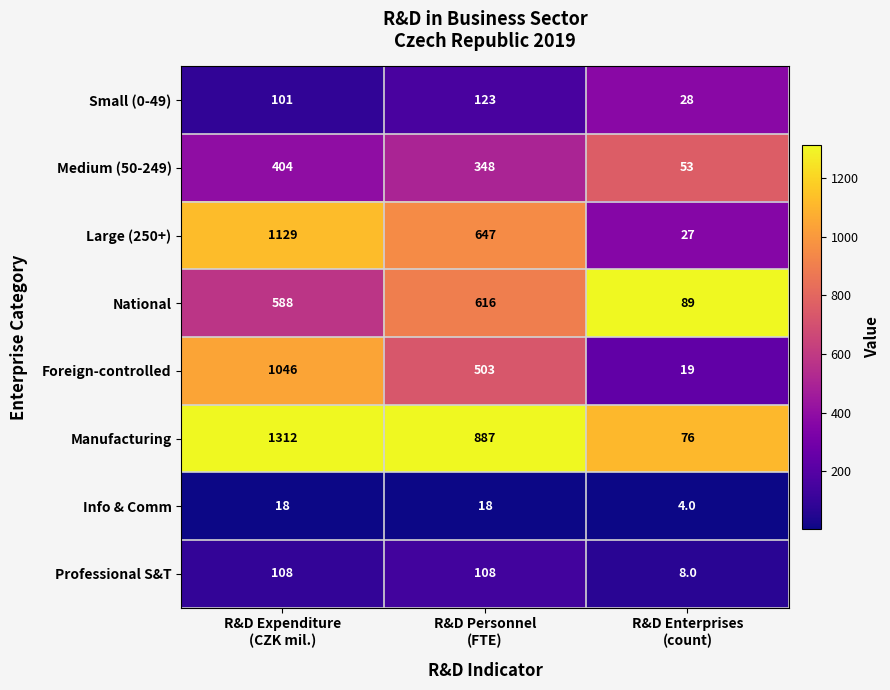

Count the number of categories in the chart.

3